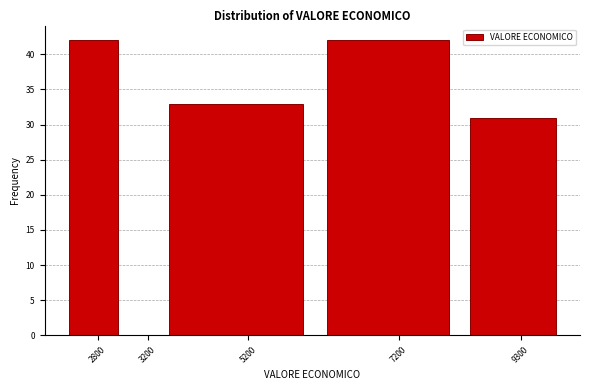

Reading left to right, extract all data points from this chart.

2800=42	3200=0	5200=33	7200=42	9300=31